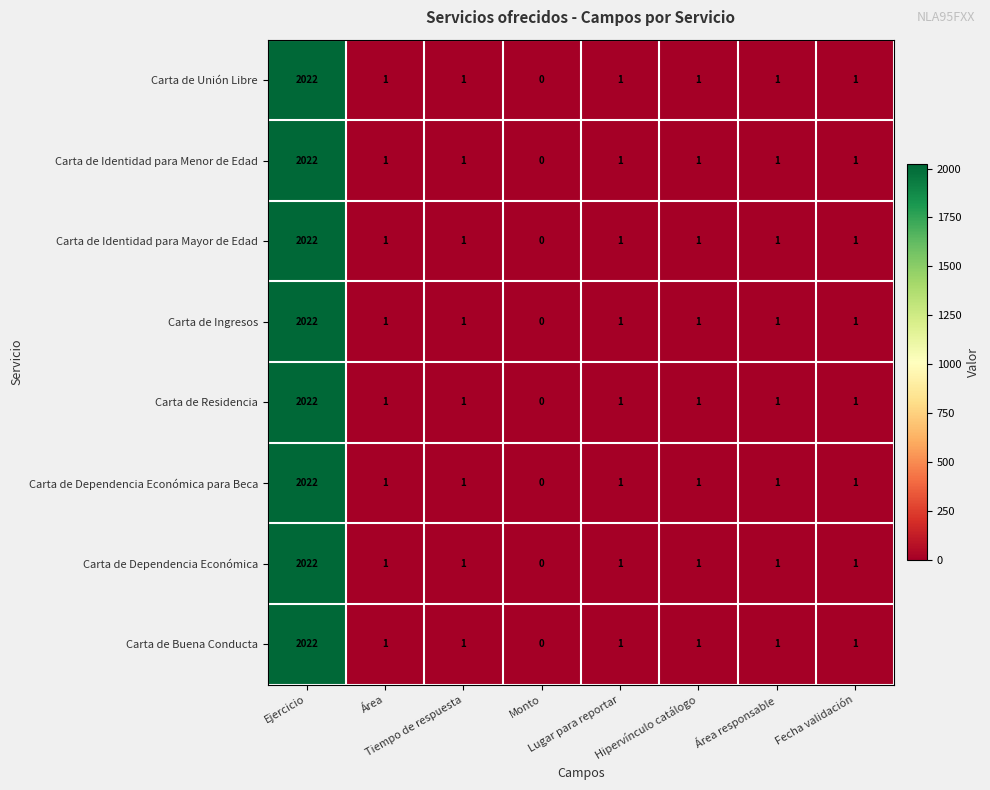

What is the maximum value for Carta de Dependencia Económica?

2022